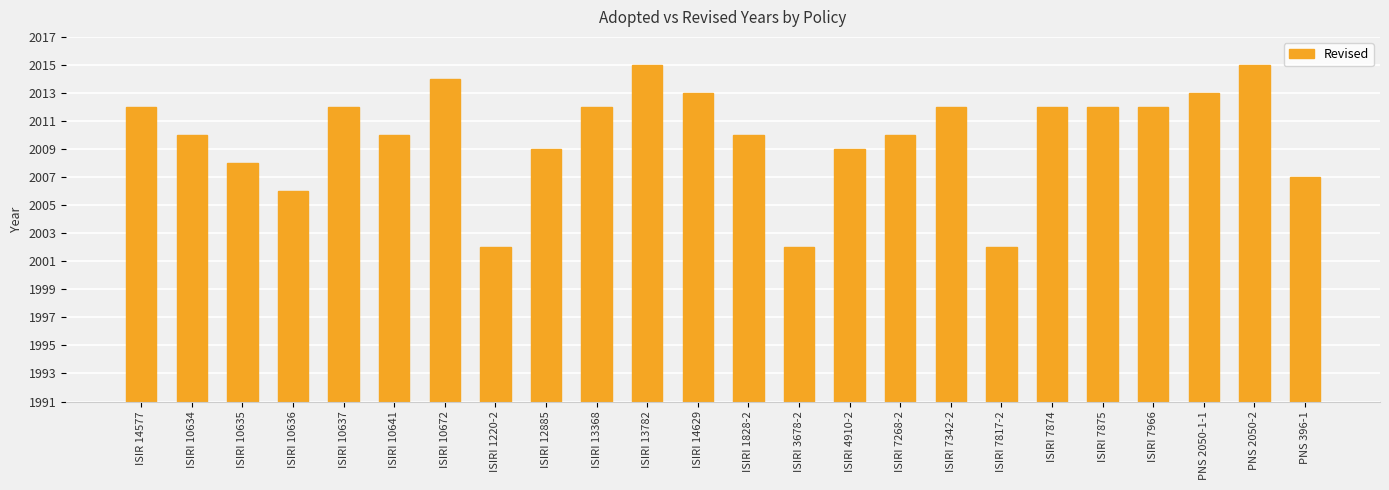

Between ISIRI 7966 and ISIRI 10636, which is larger?

ISIRI 7966